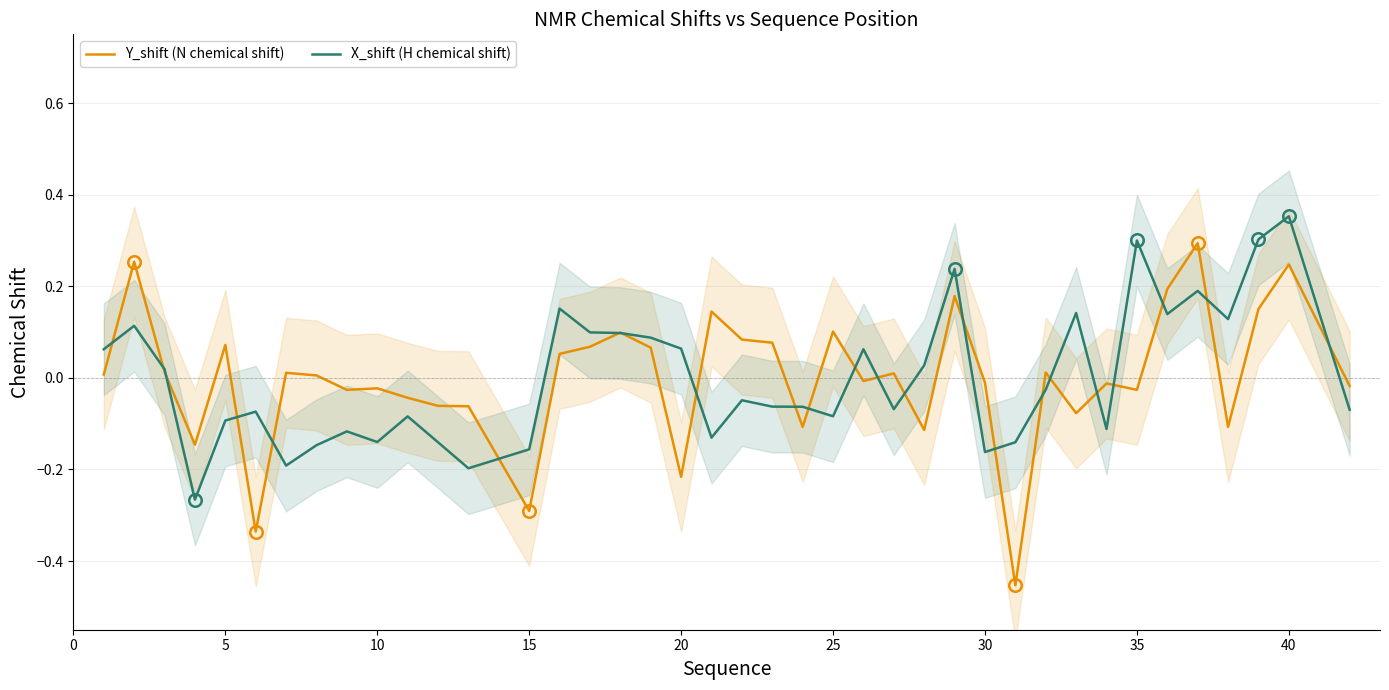

True or false: Y_shift (N chemical shift) has more than 0 points higher than both neighbors.

True